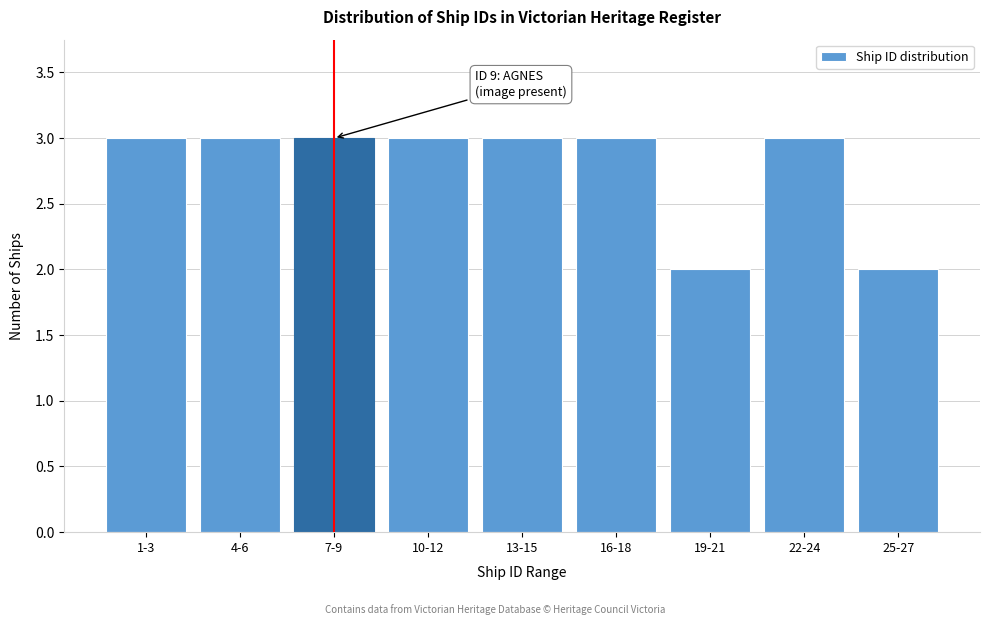

Reading left to right, extract all data points from this chart.

1-3=3	4-6=3	7-9=3	10-12=3	13-15=3	16-18=3	19-21=2	22-24=3	25-27=2